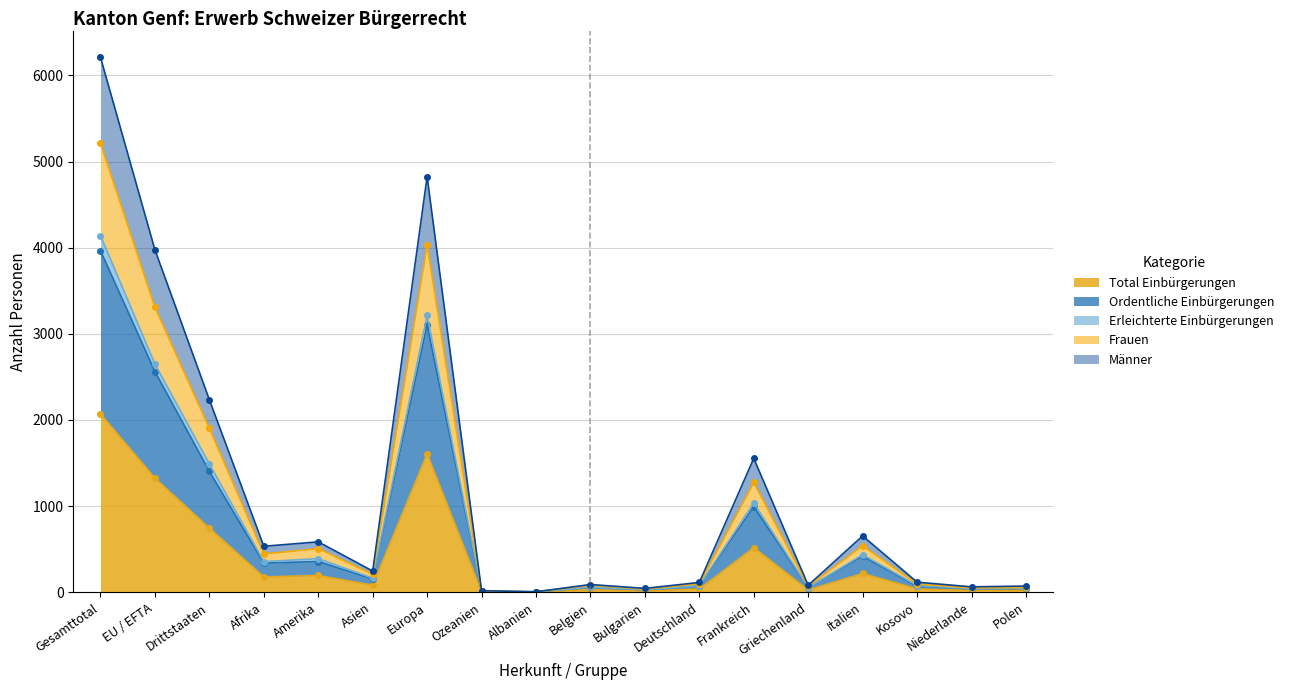

What is the sum of the Ordentliche Einbürgerungen values at Italien and Frankreich?

1412